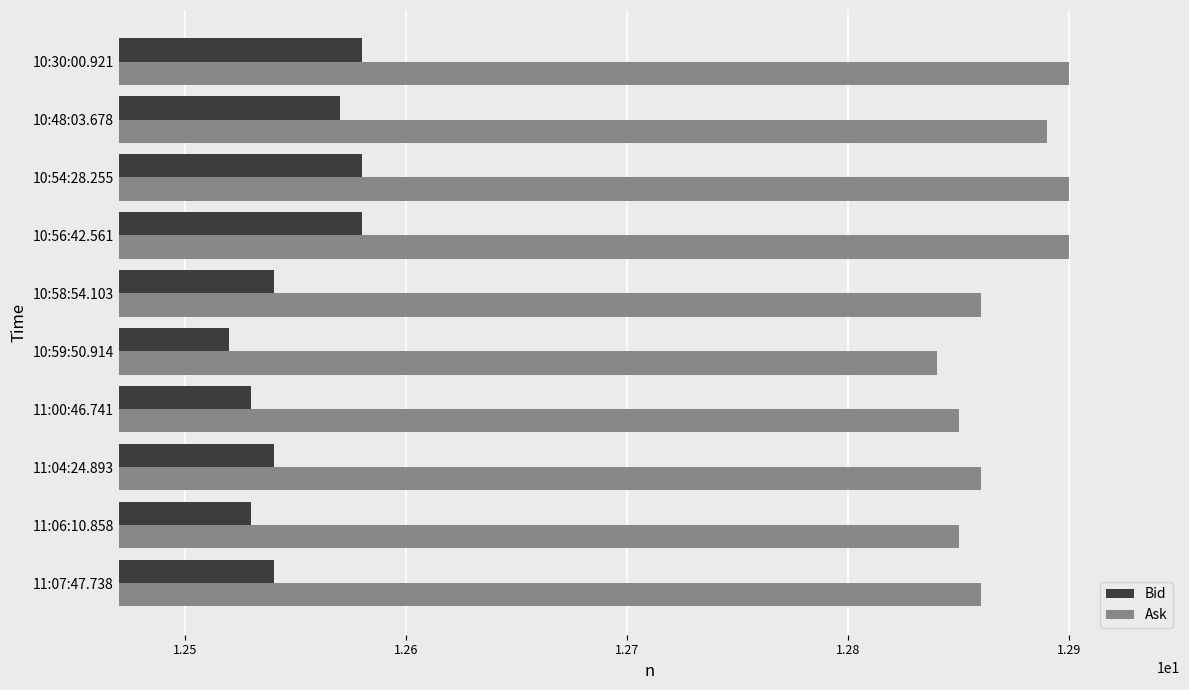

How many Ask values are between 12 and 13?

10